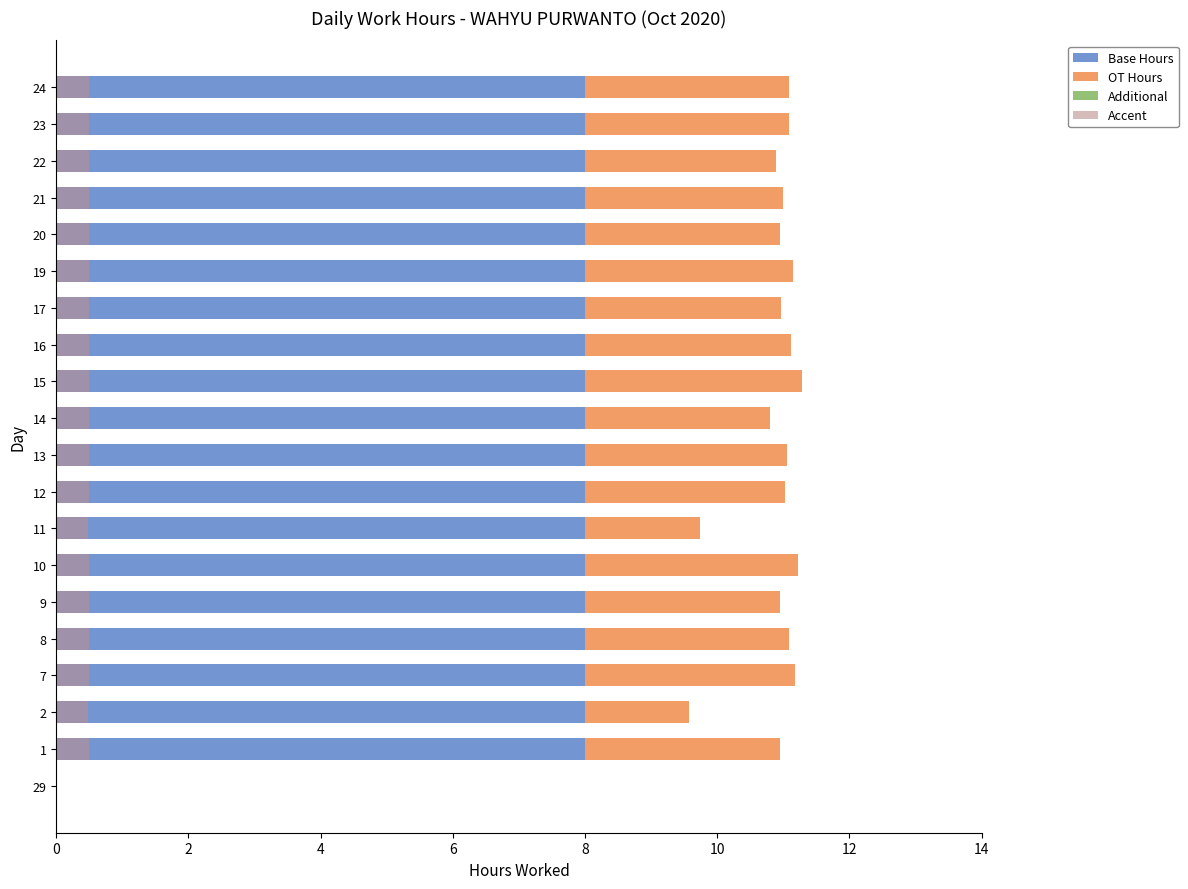

What is the sum of the Additional values at 12 and 15?

1.2